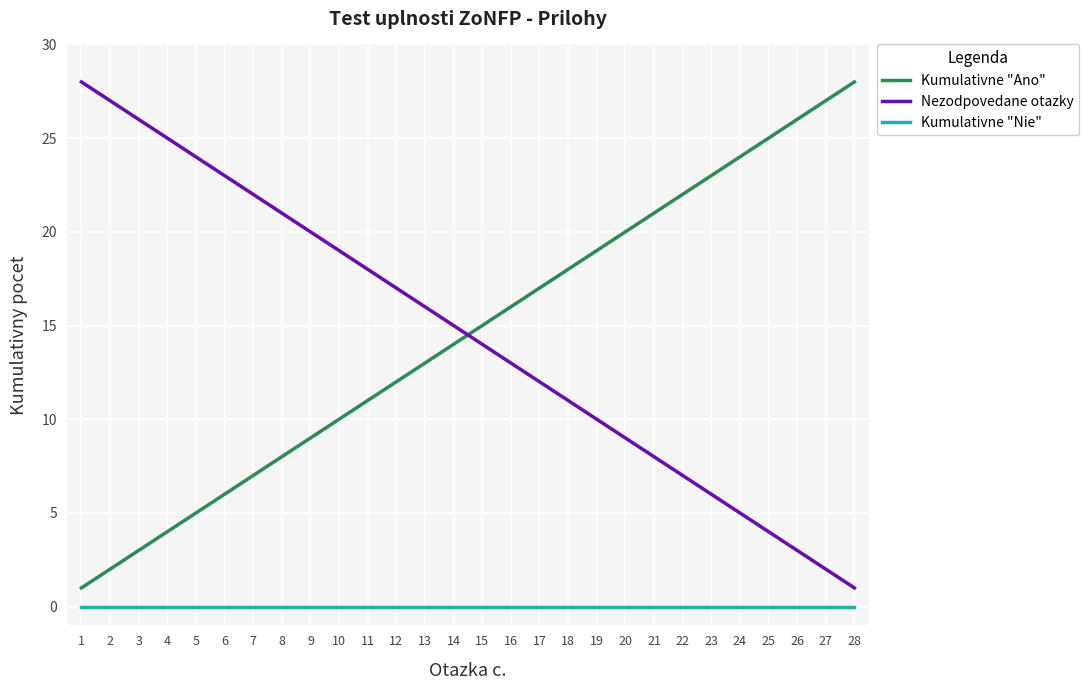

Which series ends up on top after the final intersection of Nezodpovedane otazky and Kumulativne "Ano"?

Kumulativne "Ano"